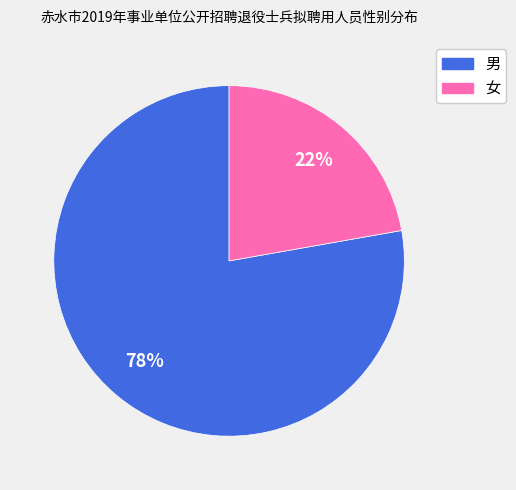

How many slices are in this pie chart?

2